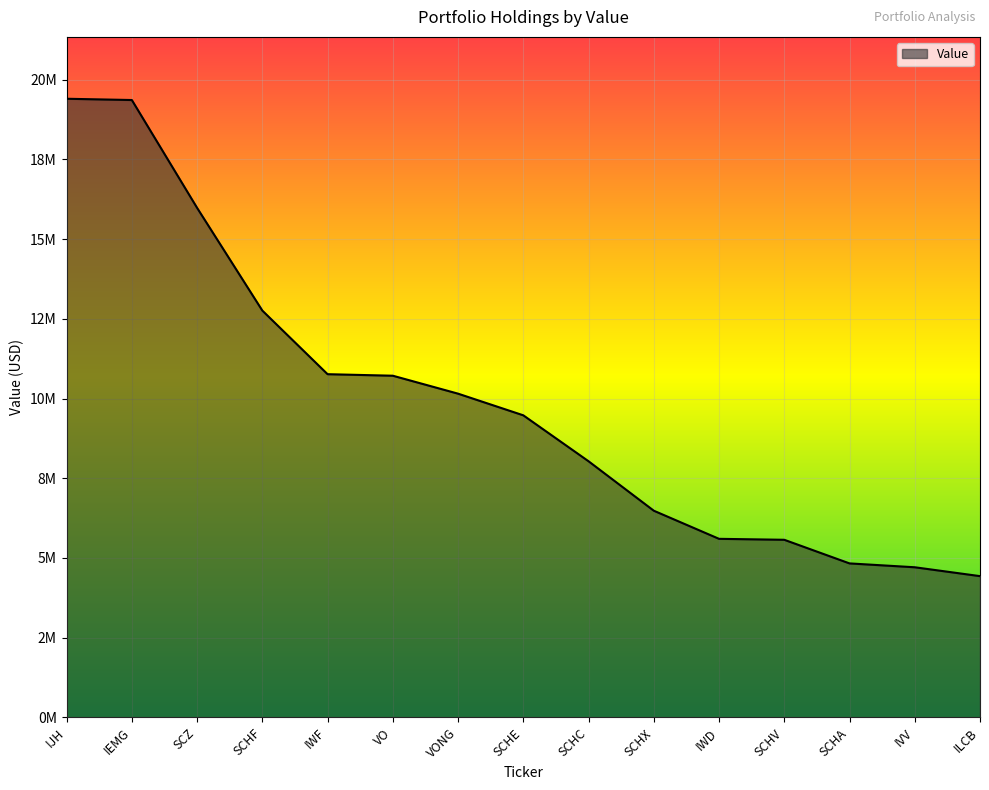

What is the difference between the values at IVV and SCHE?

4766000